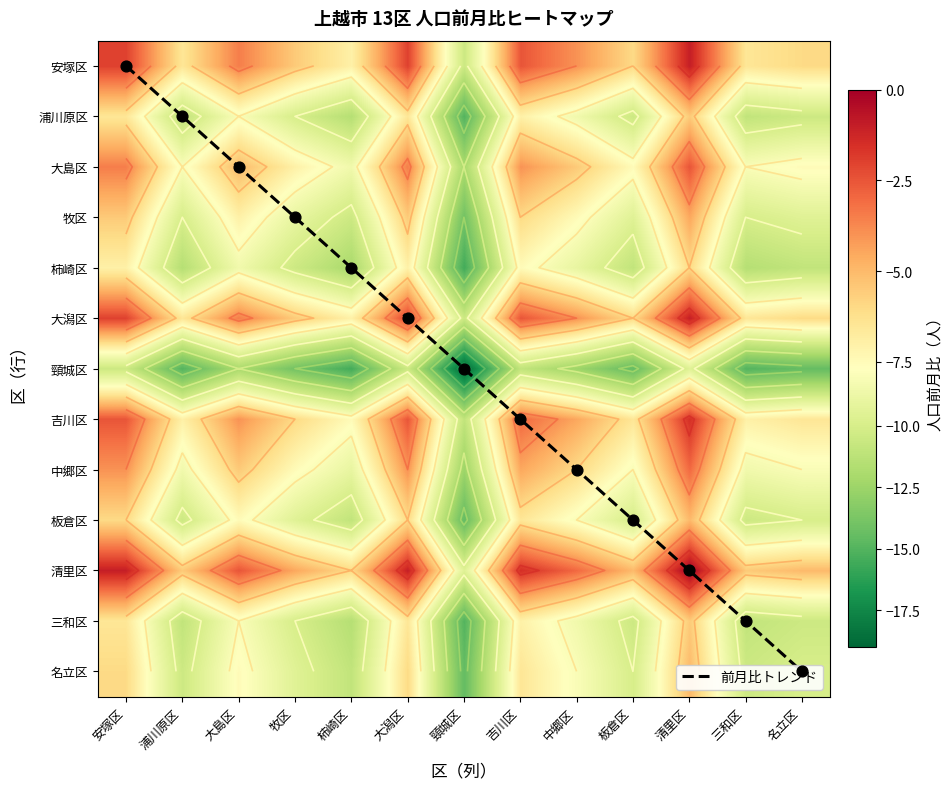

How many values in the 名立区 series exceed -9?

6